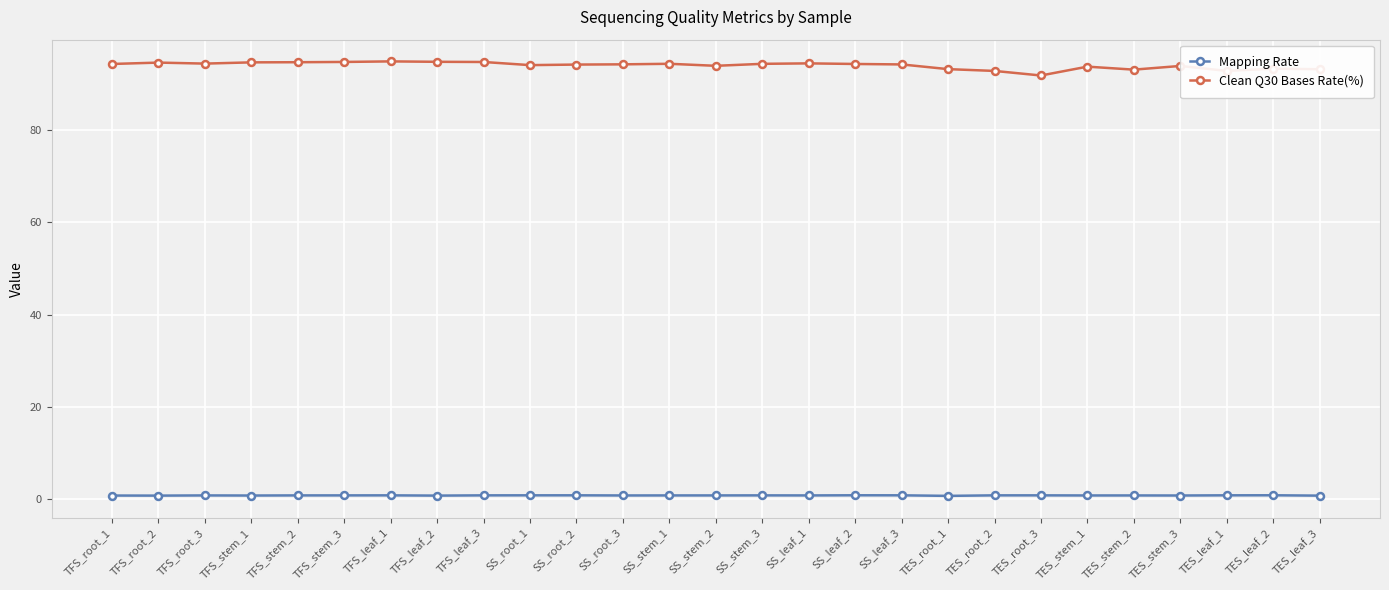

Does the chart display data point markers on the line(s)?

Yes